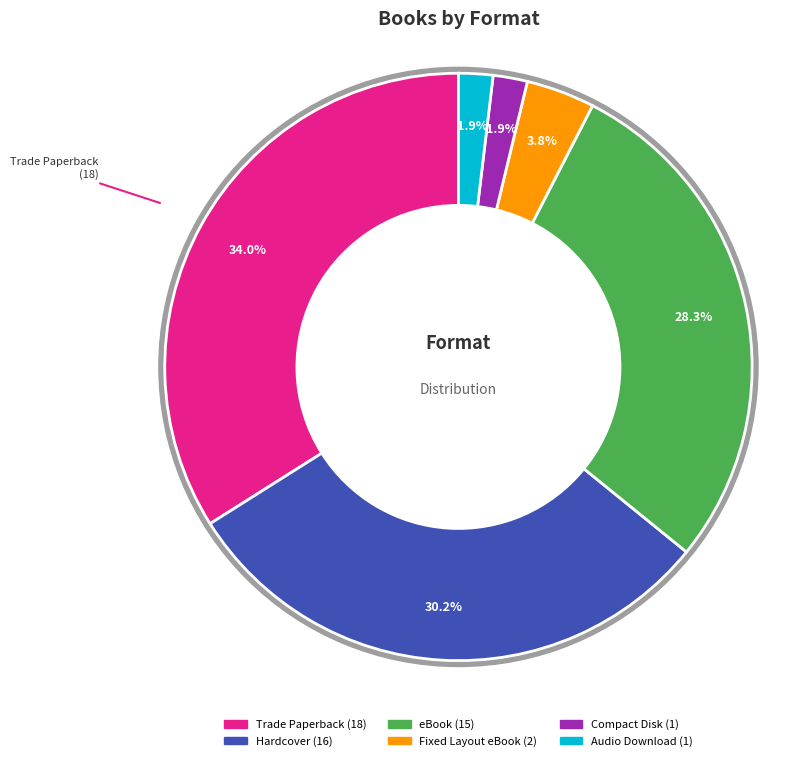

Is there any slice that represents more than half of the pie?

No